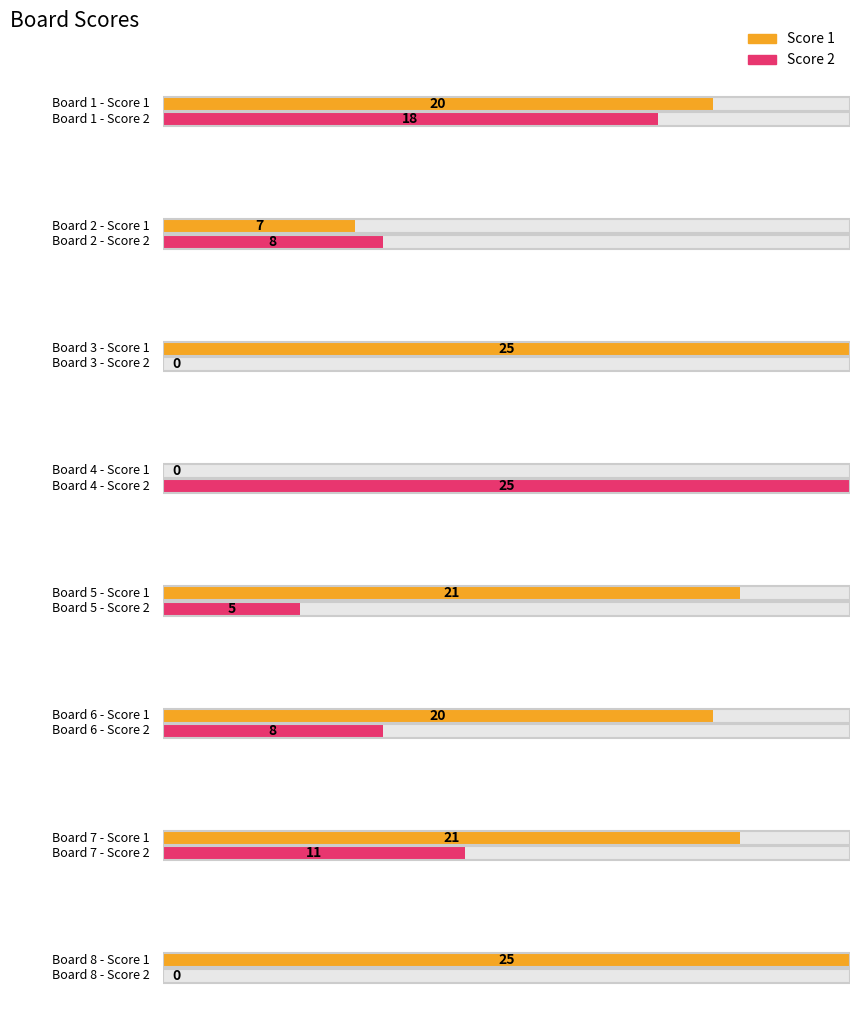

What is the difference between the maximum and minimum values in the Score 2 series?

25